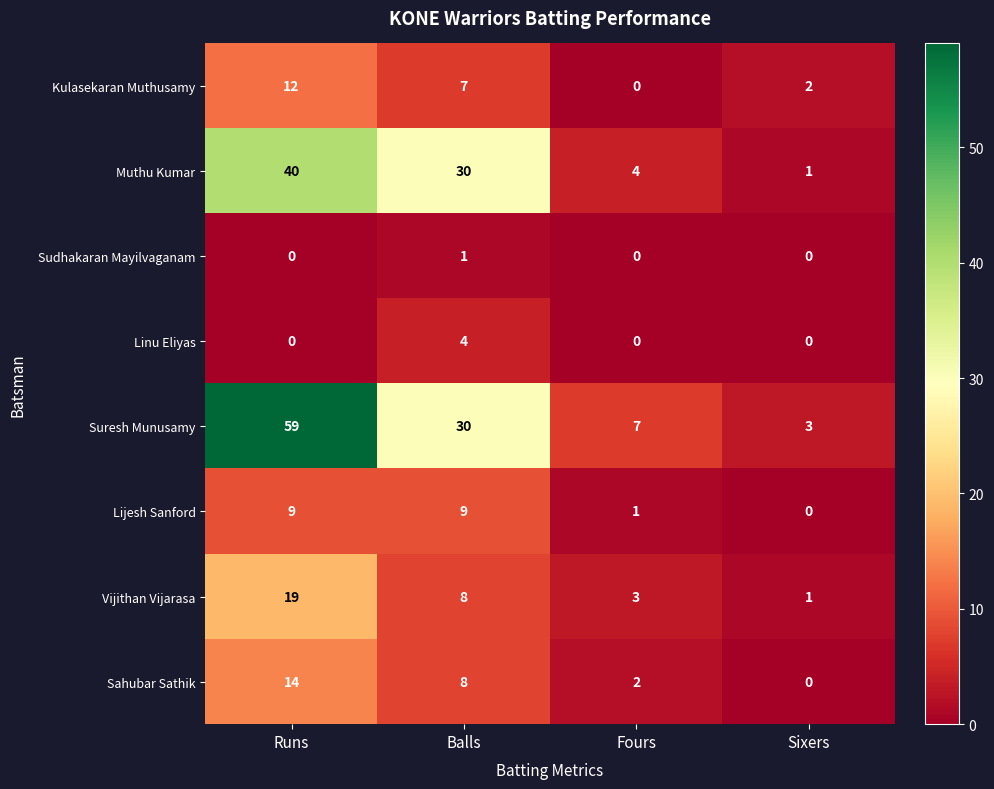

Where is Lijesh Sanford nearest to the value 4?

Fours